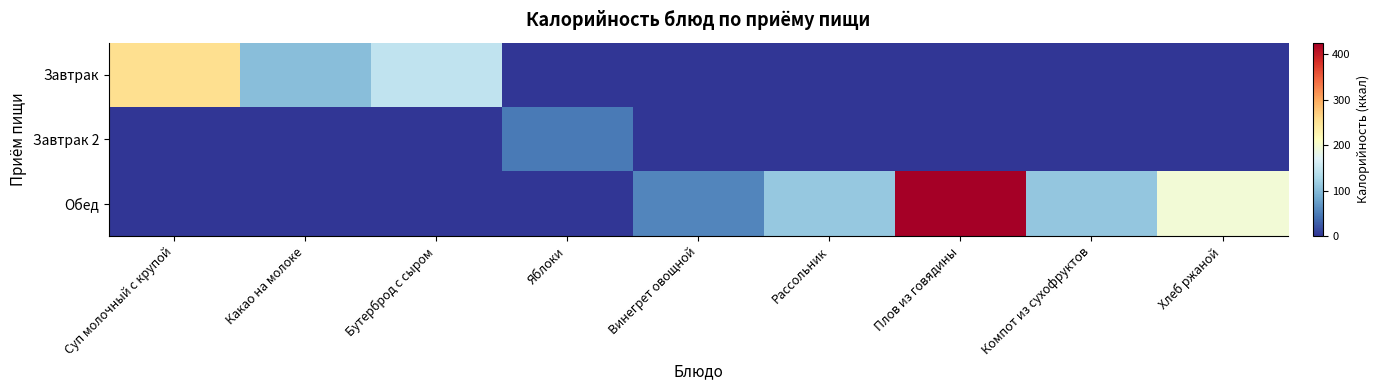

Which series has the widest spread of values?

Обед